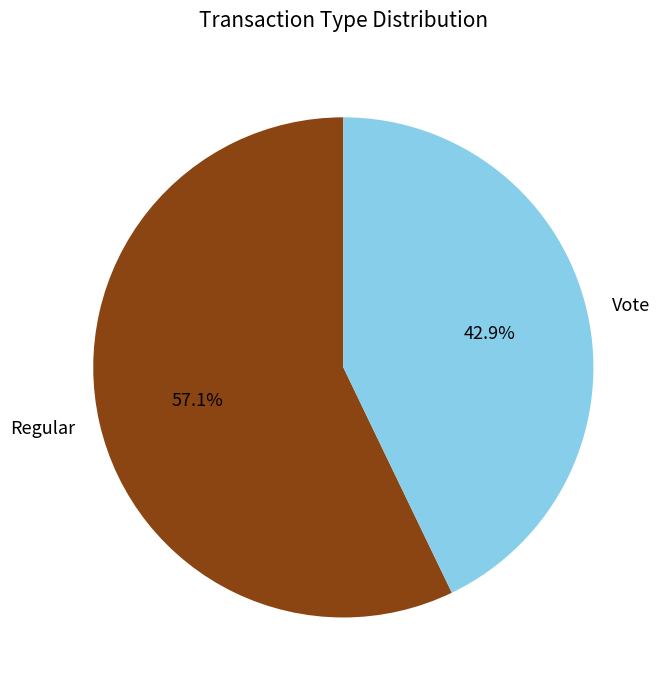

Combined, do Regular and Vote account for over 50%?

Yes